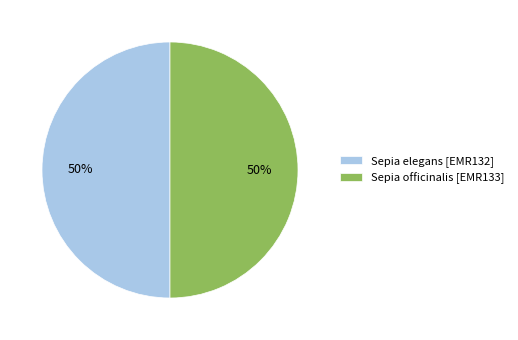

To the nearest percent, what is the combined percentage of Sepia officinalis [EMR133] and Sepia elegans [EMR132]?

100%